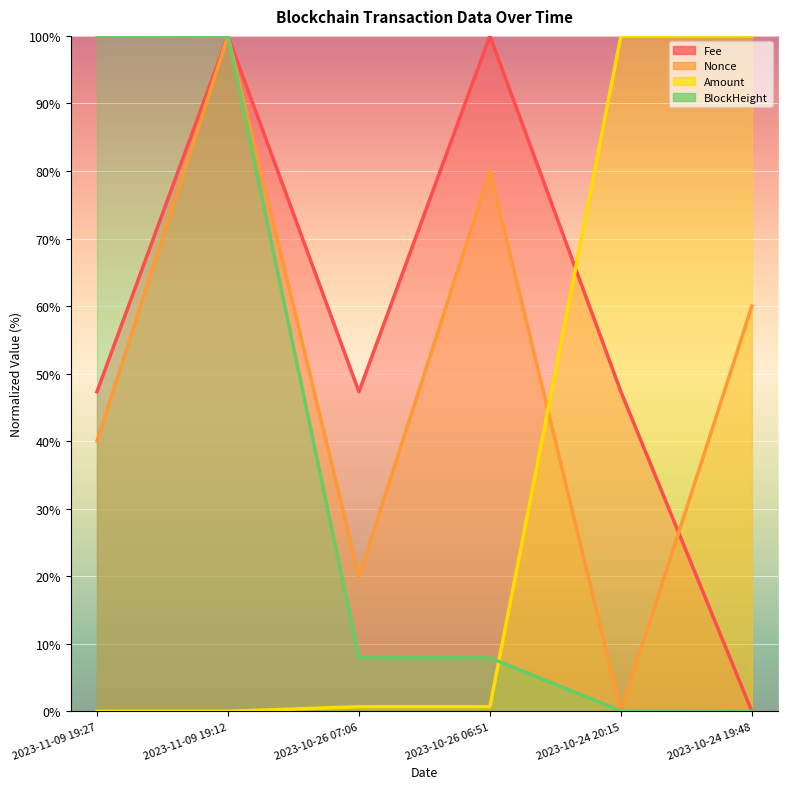

At which category is the sum across all series the highest?

2023-11-09 19:12